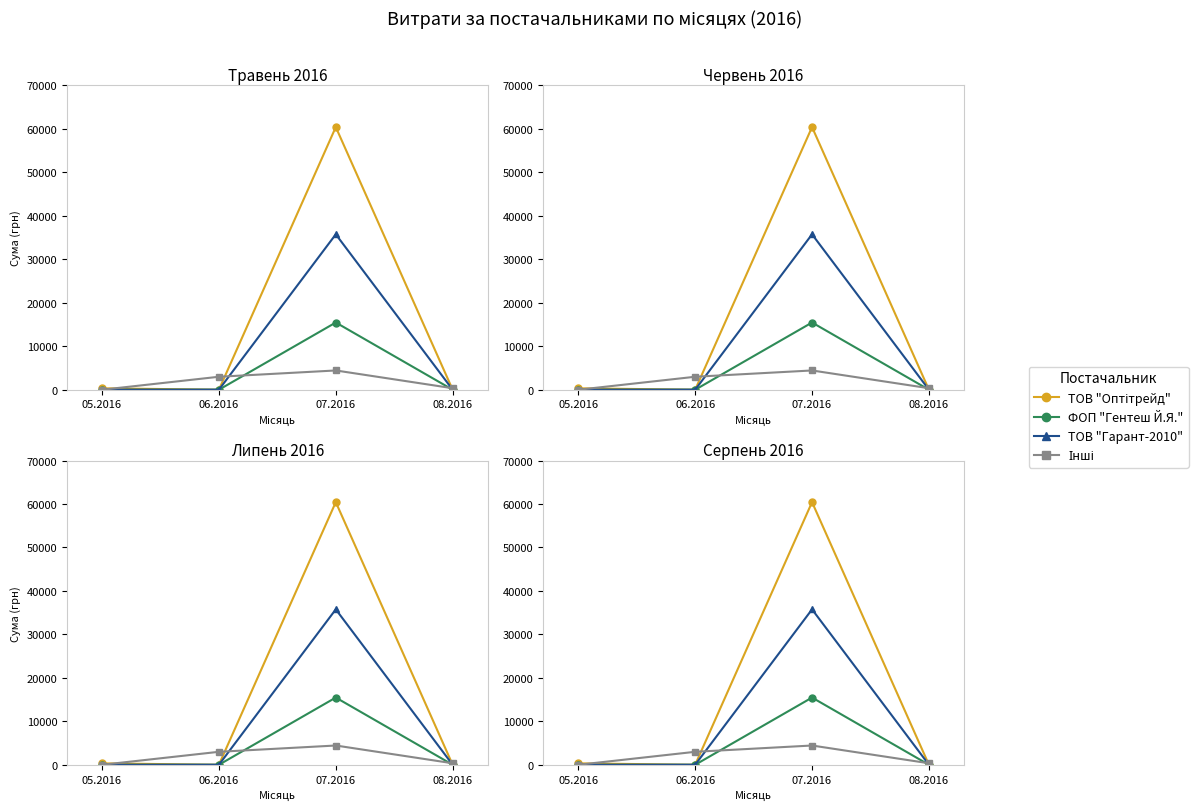

How many positive values does the Інші series have?

3